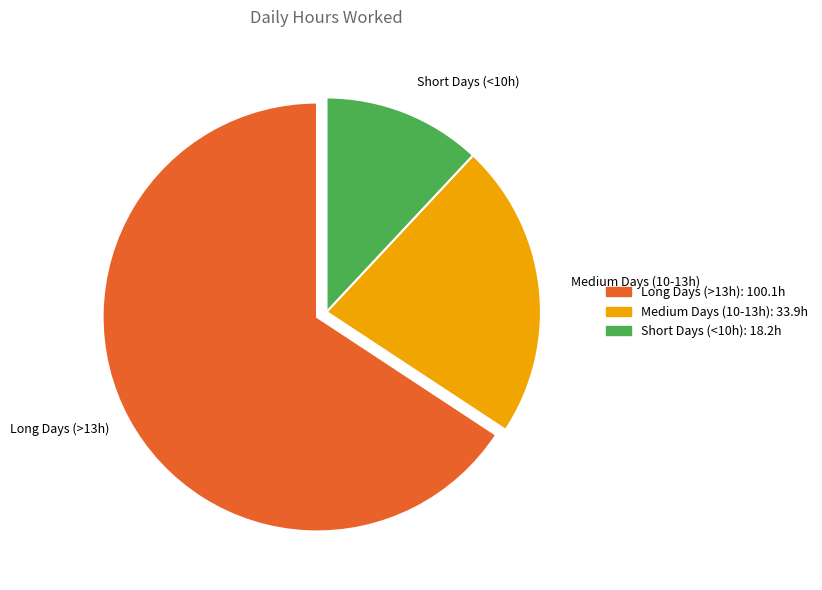

Do Medium Days (10-13h) and Long Days (>13h) together represent more than half of the pie?

Yes